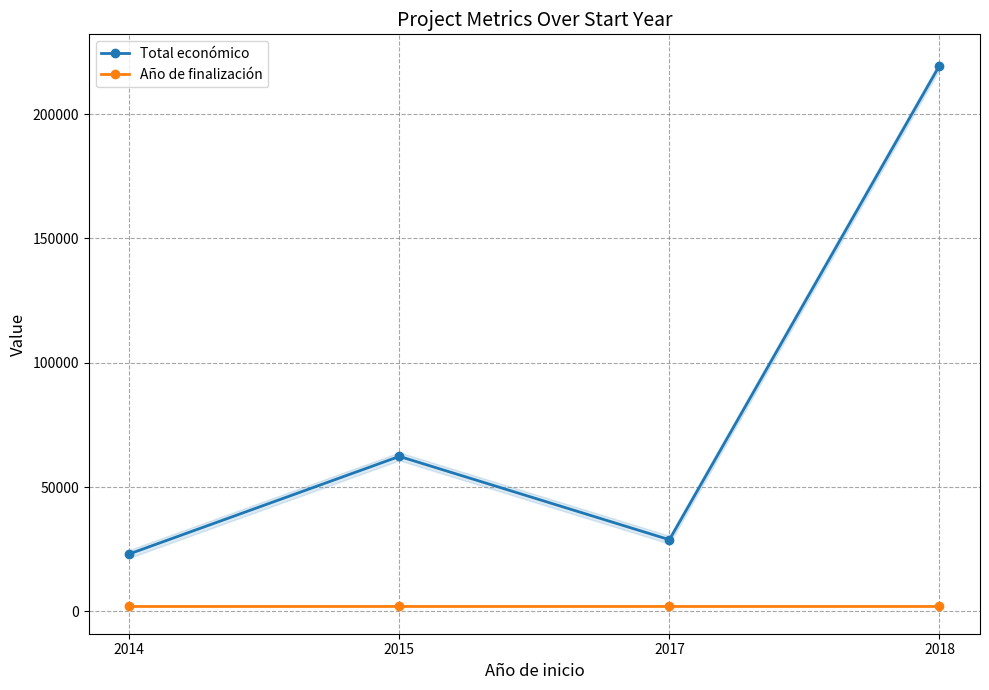

Is this an area chart (filled region under the line)?

No